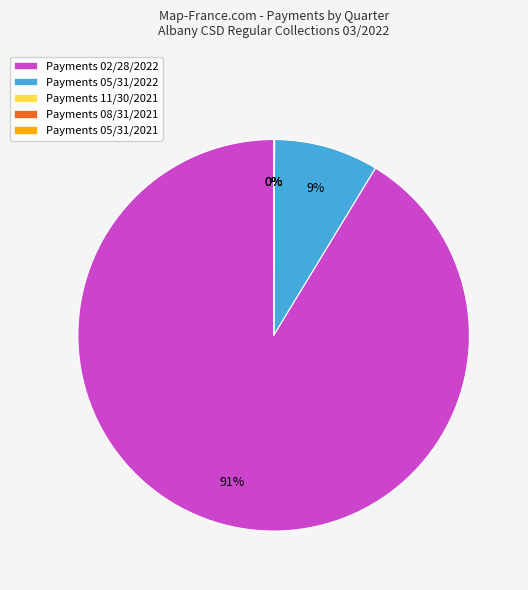

Which category accounts for the majority?

Payments 02/28/2022